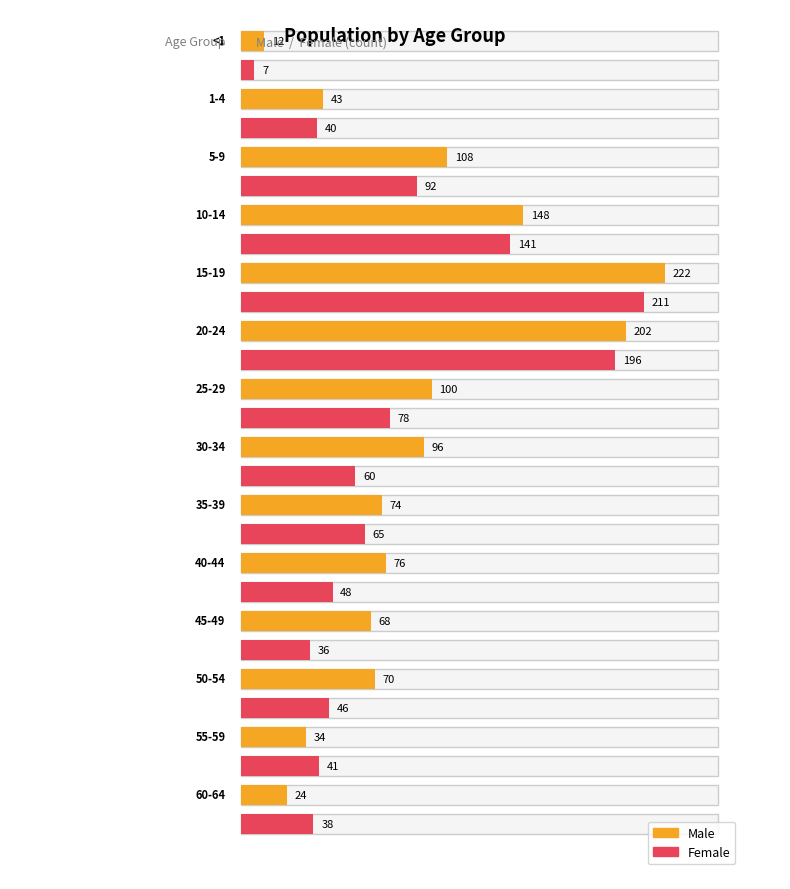

At which category does the chart reach its minimum across all series?

<1